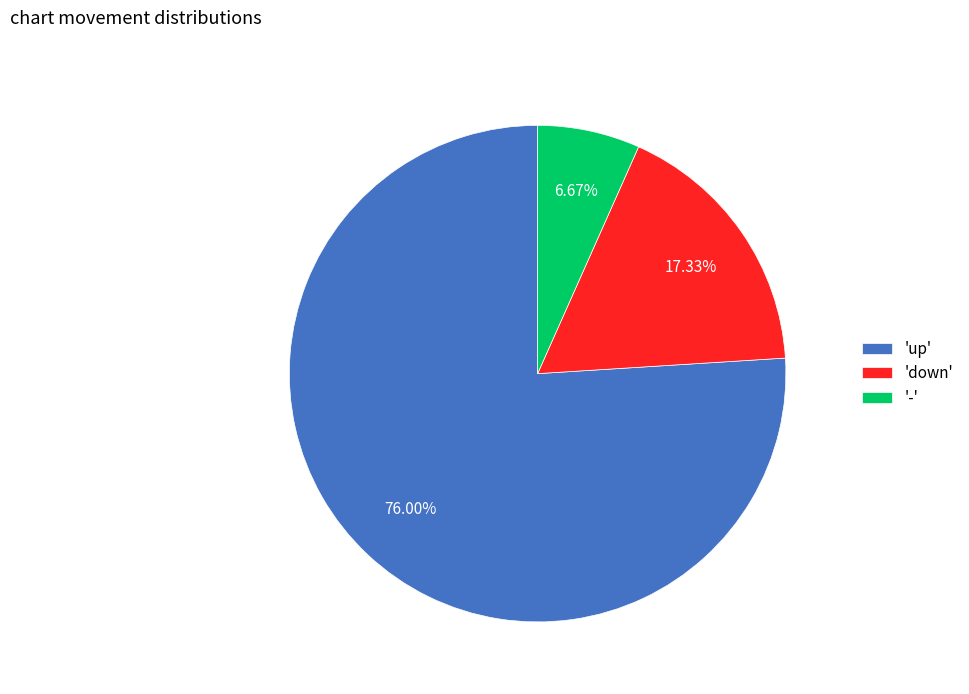

Which slice represents more than half of the pie?

'up'